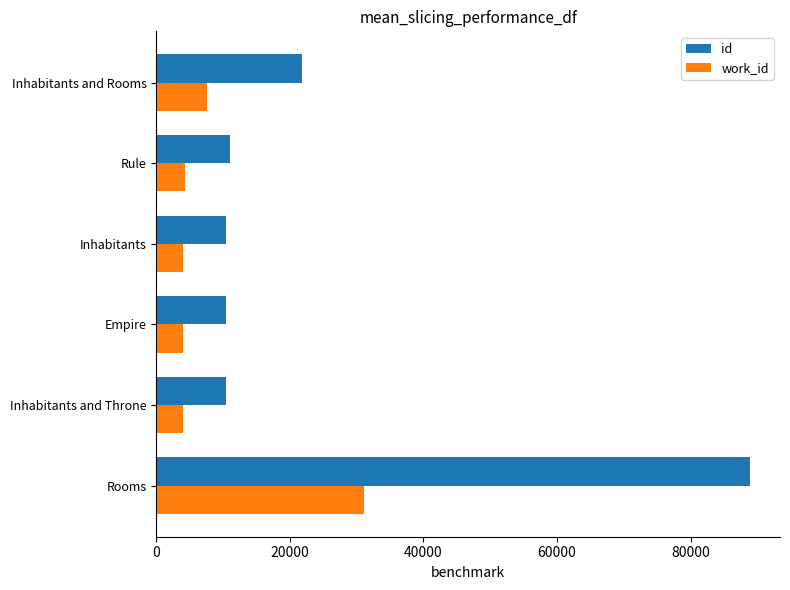

What is the difference between the maximum and minimum values in the work_id series?

27114